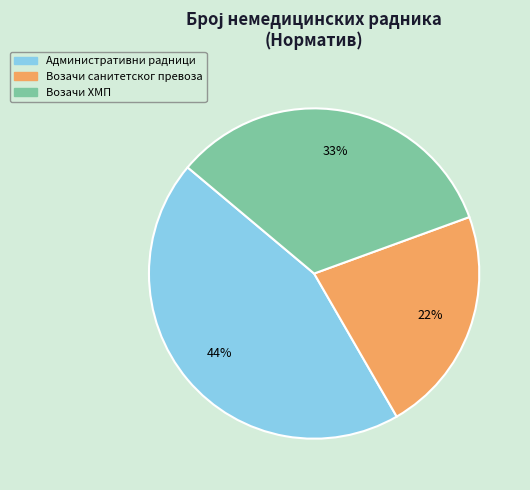

Does Возачи санитетског превоза represent more than half of the total?

No